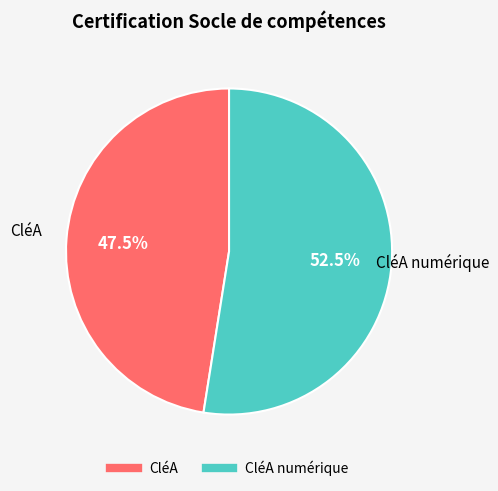

Is there a majority slice in this chart?

Yes